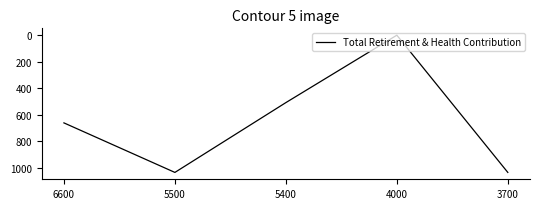

Reading left to right, what are all the values shown in this chart?

6600=662	5500=1036	5400=509	4000=0	3700=1036